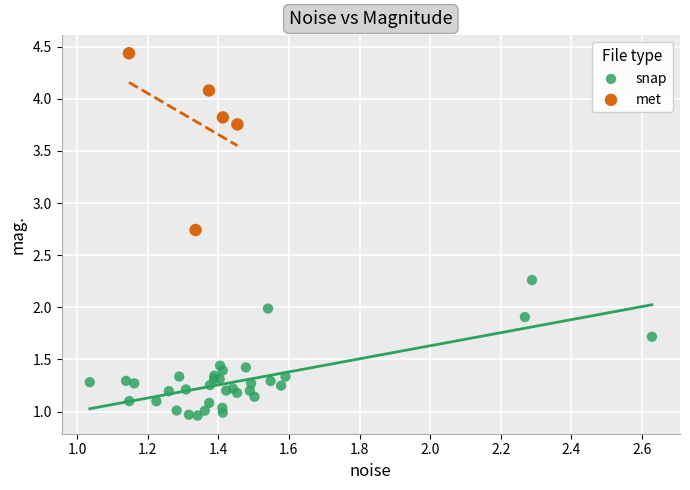

What are all the series names shown in the legend?

snap, met